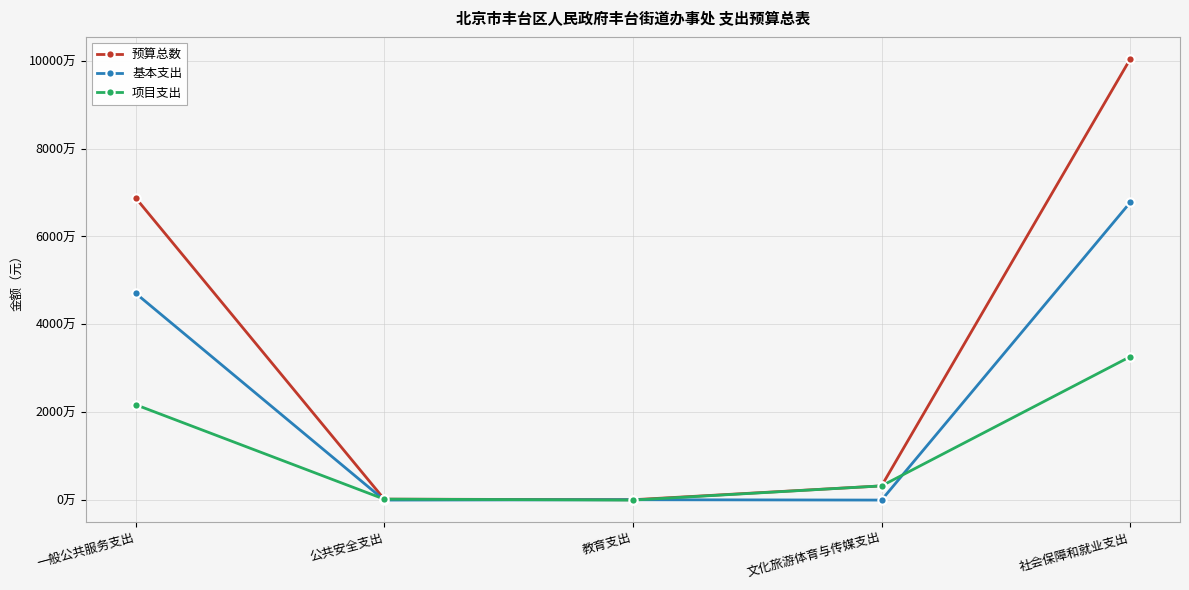

What are all the series names shown in the legend?

预算总数, 基本支出, 项目支出